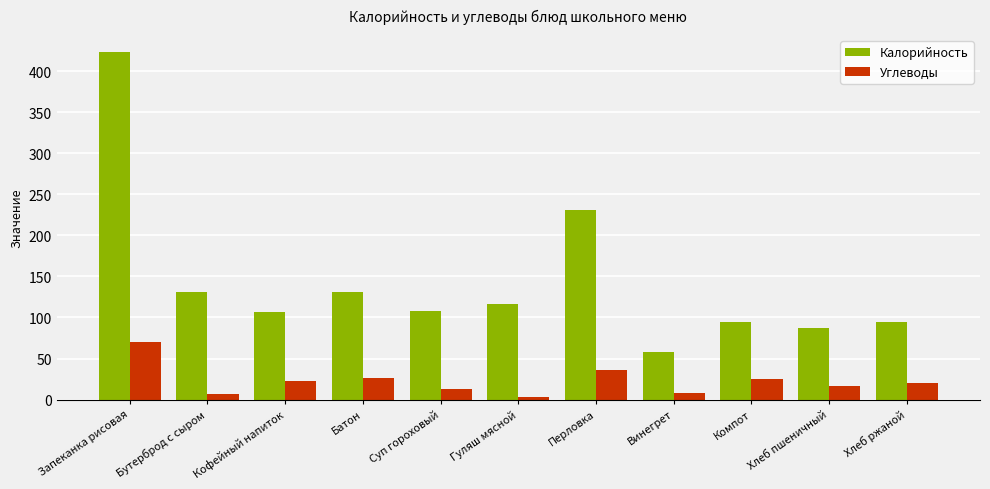

What is the difference between the highest and lowest values at Бутерброд с сыром?

123.6